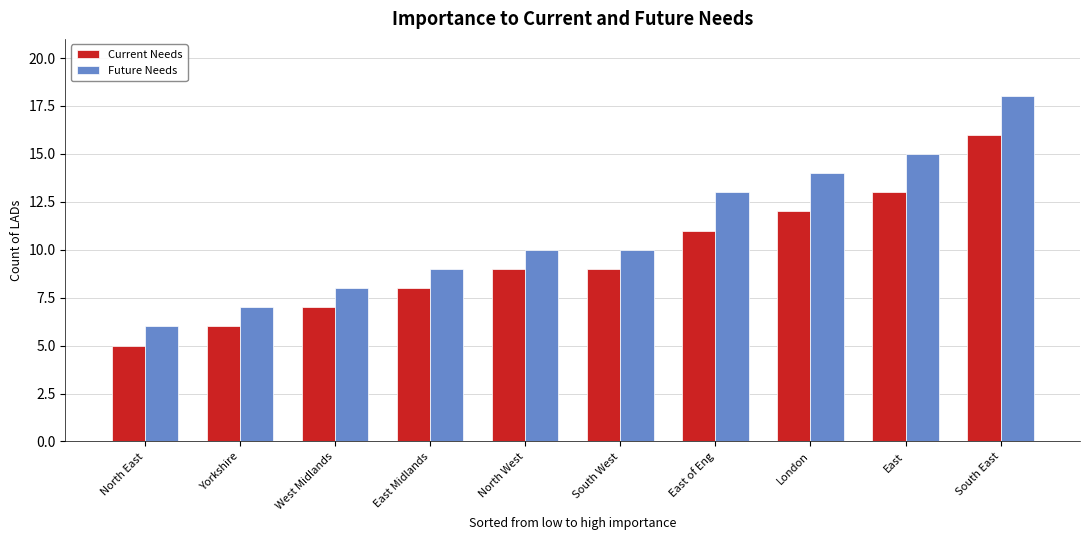

Reading left to right, what are all the values shown in this chart?

Current Needs: 5	6	7	8	9	9	11	12	13	16
Future Needs: 6	7	8	9	10	10	13	14	15	18